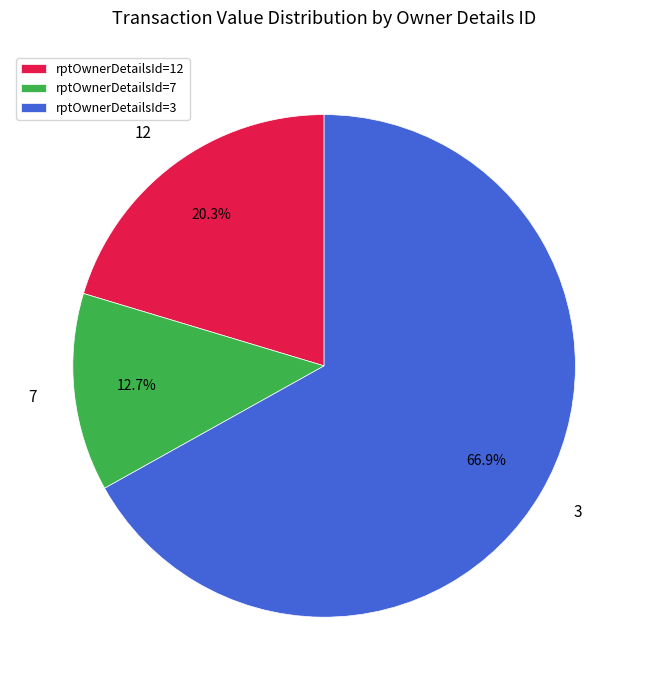

What percentage is the 7 slice, to the nearest percent?

13%